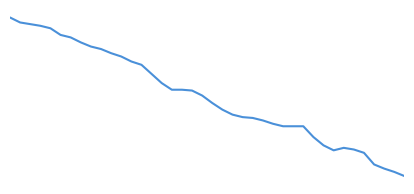

List the labels in order of value, largest first.

0, 1, 2, 3, 4, 5, 6, 7, 8, 9, 10, 11, 12, 13, 14, 15, 16, 17, 18, 19, 20, 21, 22, 23, 24, 25, 26, 27, 28, 29, 30, 31, 33, 34, 32, 35, 36, 37, 38, 39